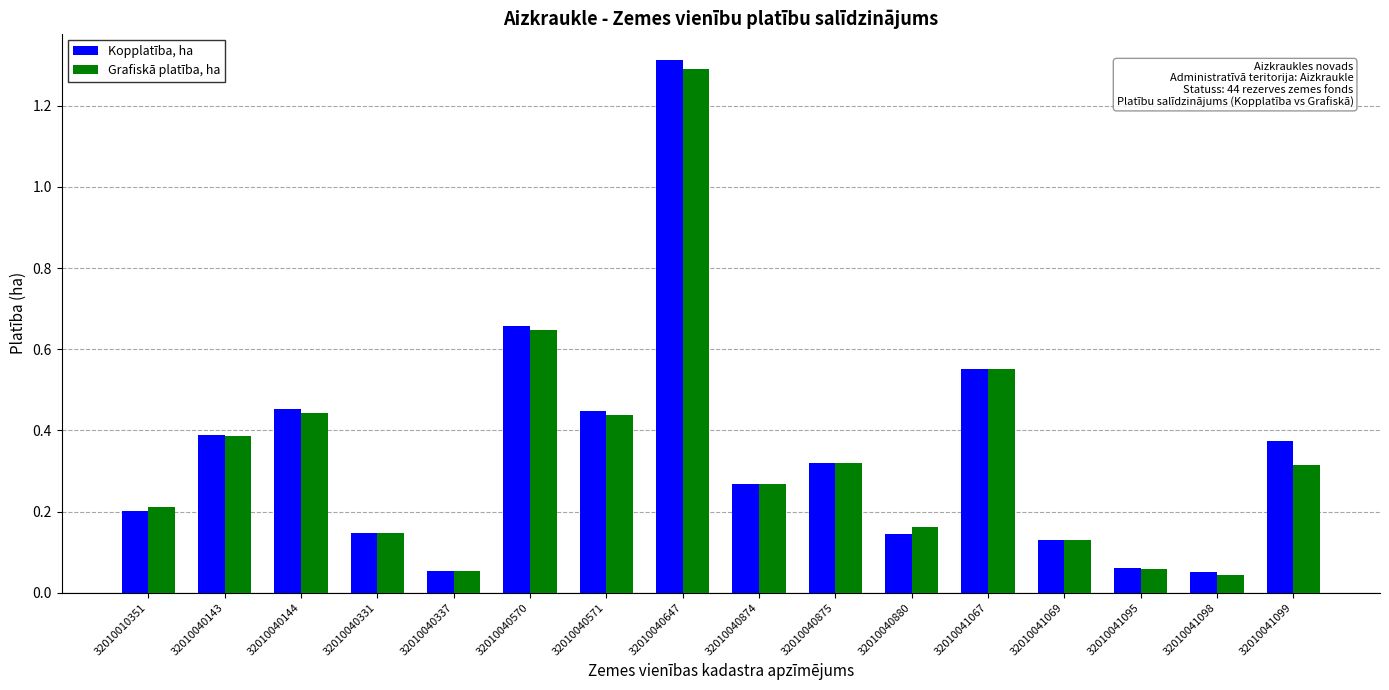

What is the sum of all Grafiskā platība, ha values?

5.5